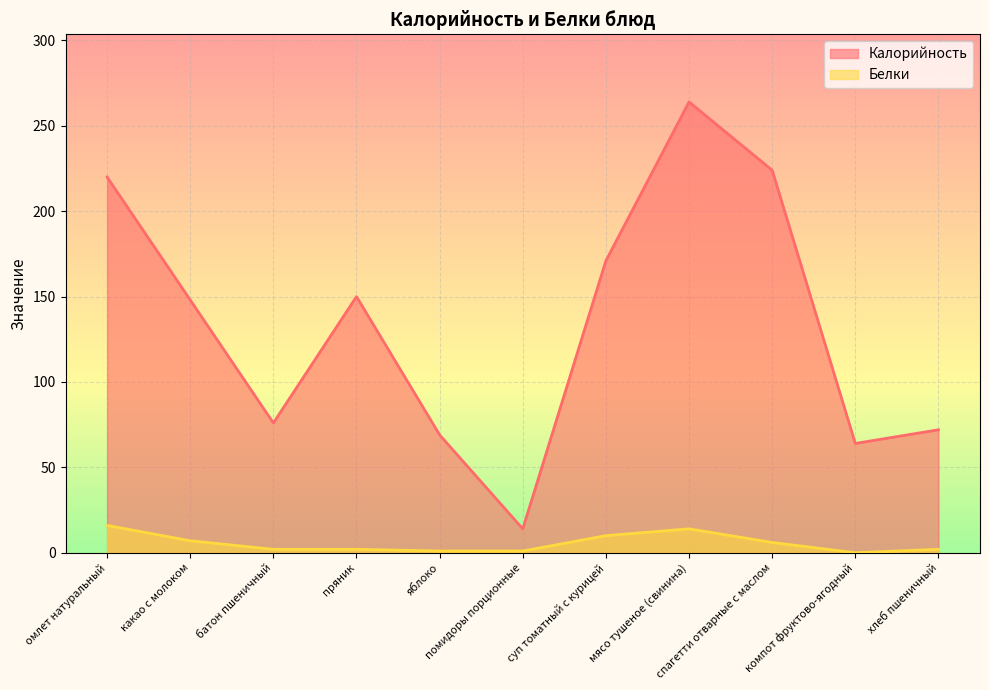

At мясо тушеное (свинина), list the series in order from largest to smallest.

Калорийность, Белки